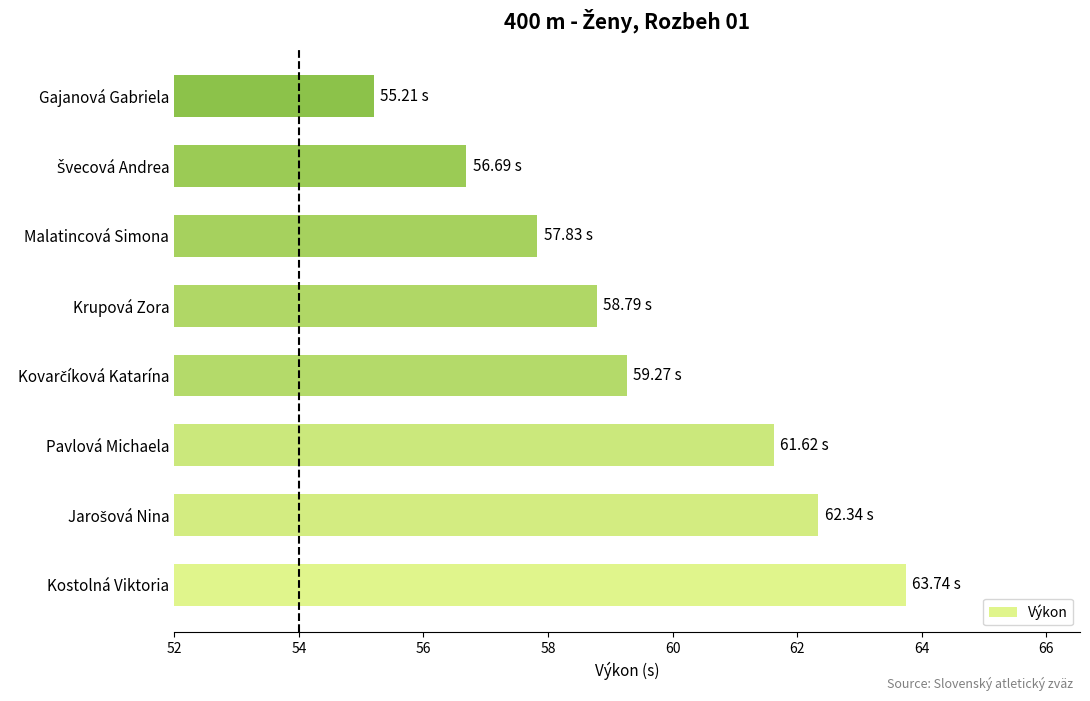

What is the difference between the maximum and minimum values?

8.5